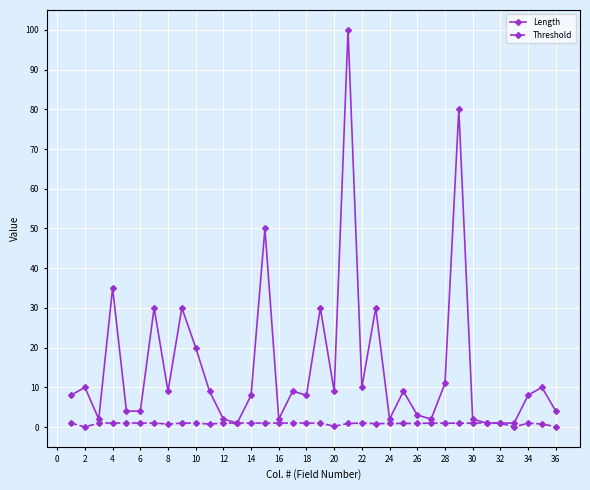

How many distinct data groups are displayed?

2